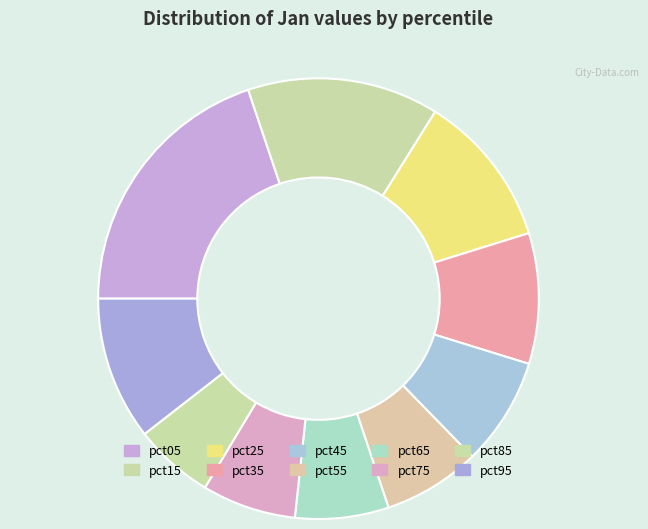

Is it true that pct15 is 14% of the pie?

True